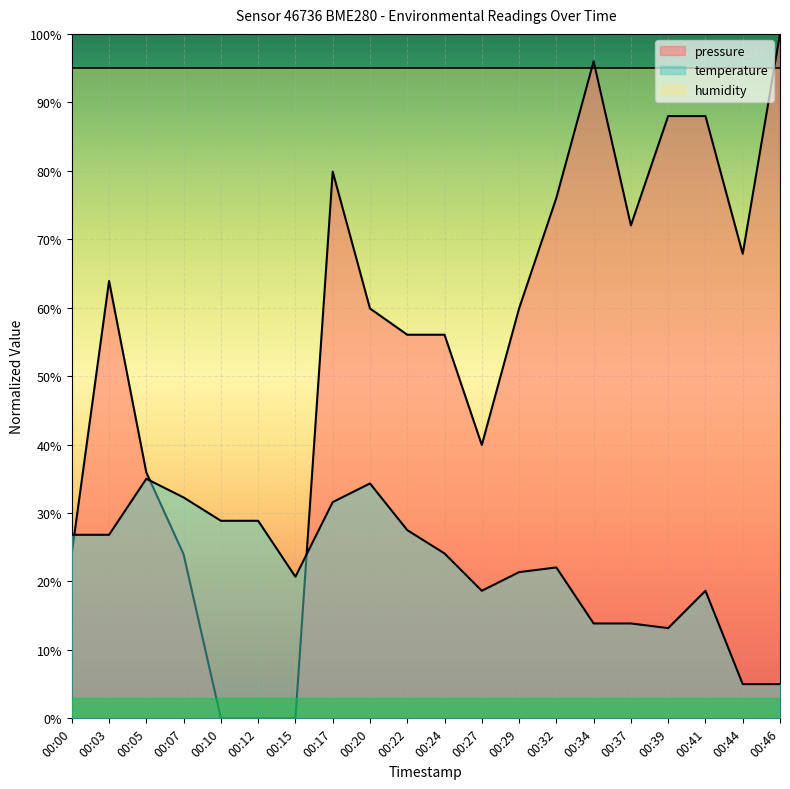

What are all the series names shown in the legend?

pressure, temperature, humidity